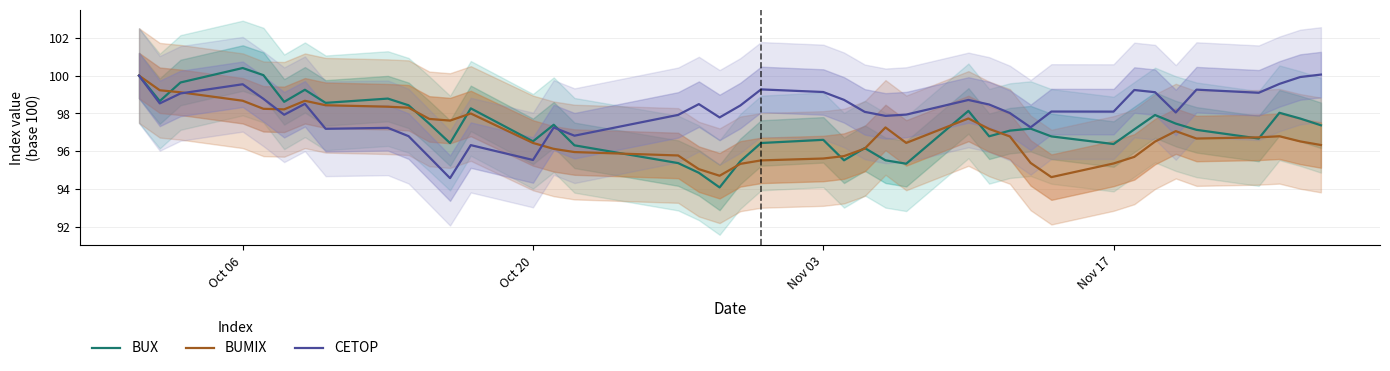

What are all the series names shown in the legend?

BUX, BUMIX, CETOP